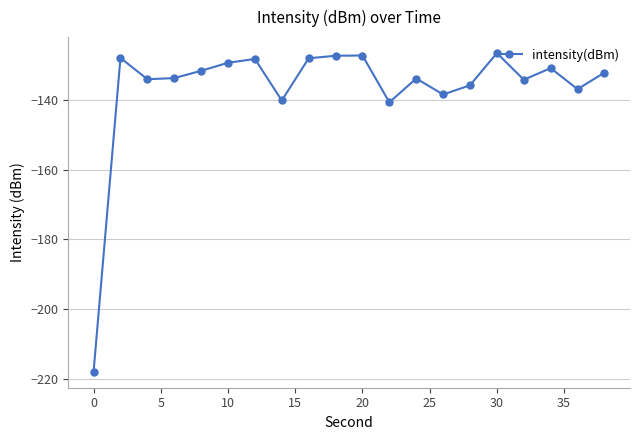

True or false: the data has more than 2 interior local peaks.

True